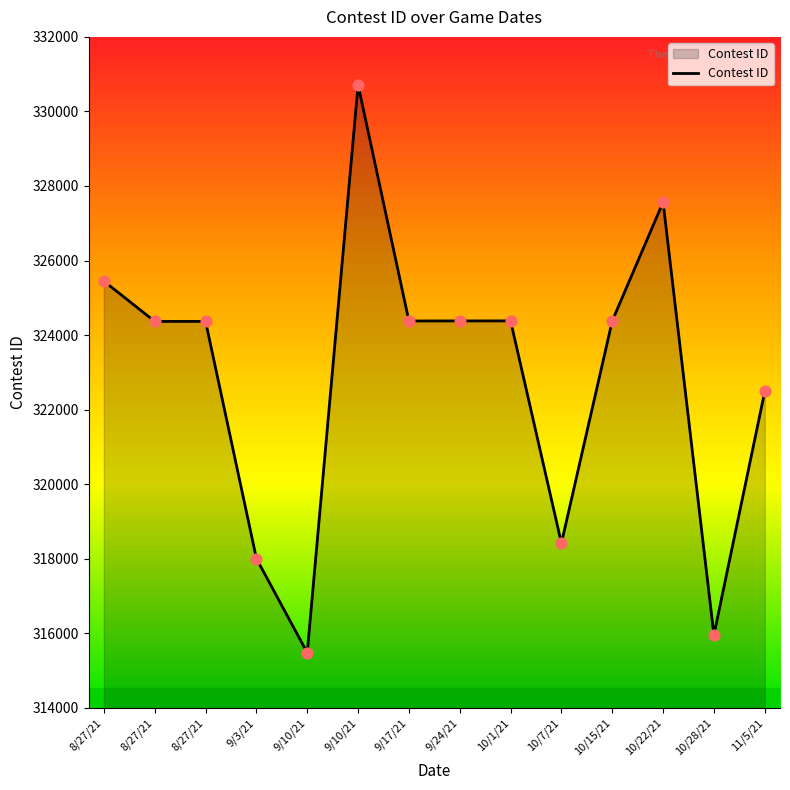

What is the ratio of the value at 10/22/21 to the value at 10/15/21?

1.0